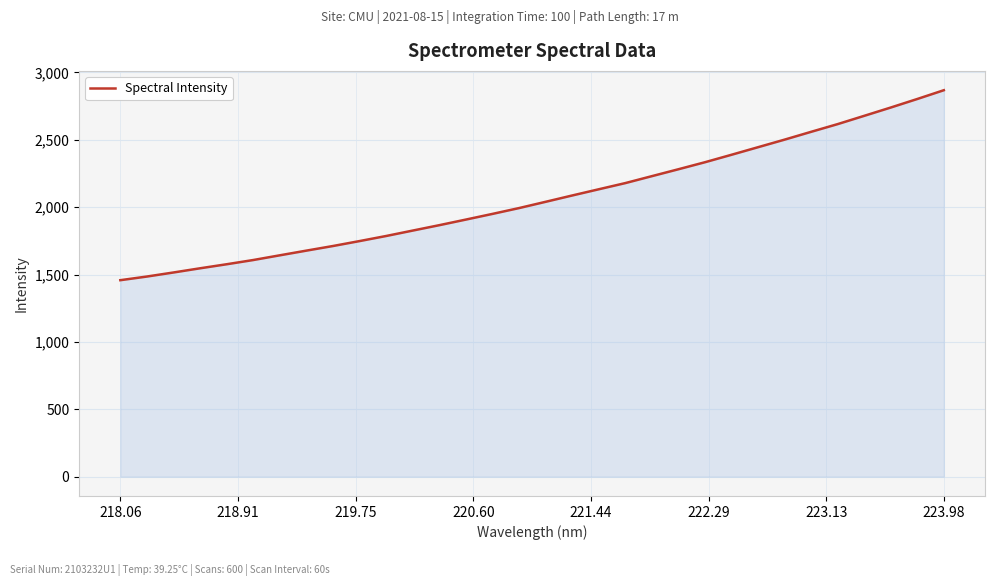

What is the maximum value shown in the chart?

2867.7